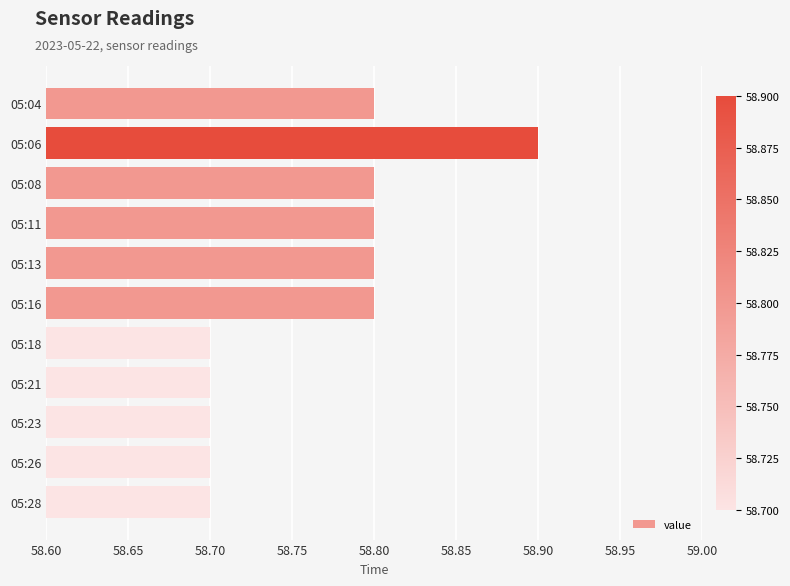

True or false: the data shows 83.4 at 05:16.

False